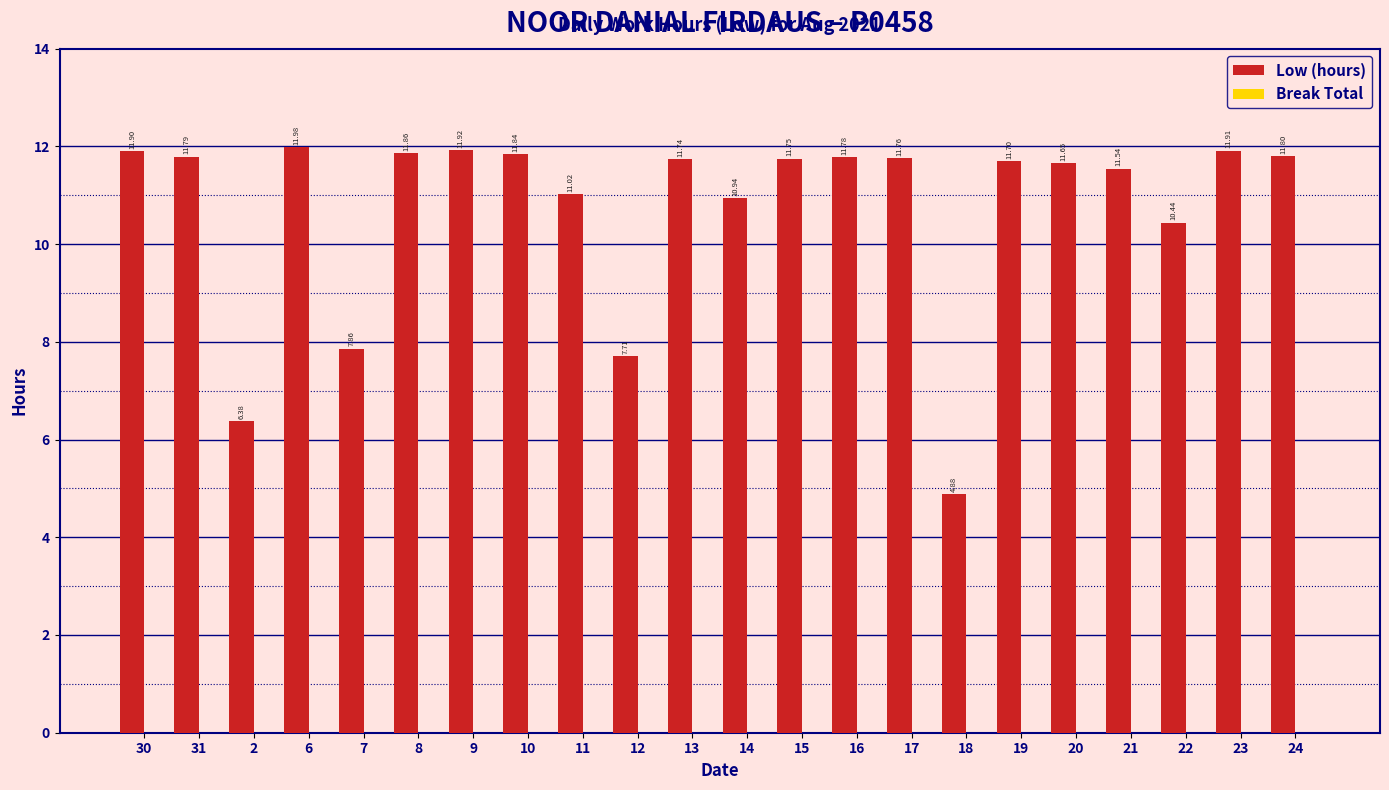

Rank the categories by value from highest to lowest.

6, 9, 23, 30, 8, 10, 24, 31, 16, 17, 15, 13, 19, 20, 21, 11, 14, 22, 7, 12, 2, 18